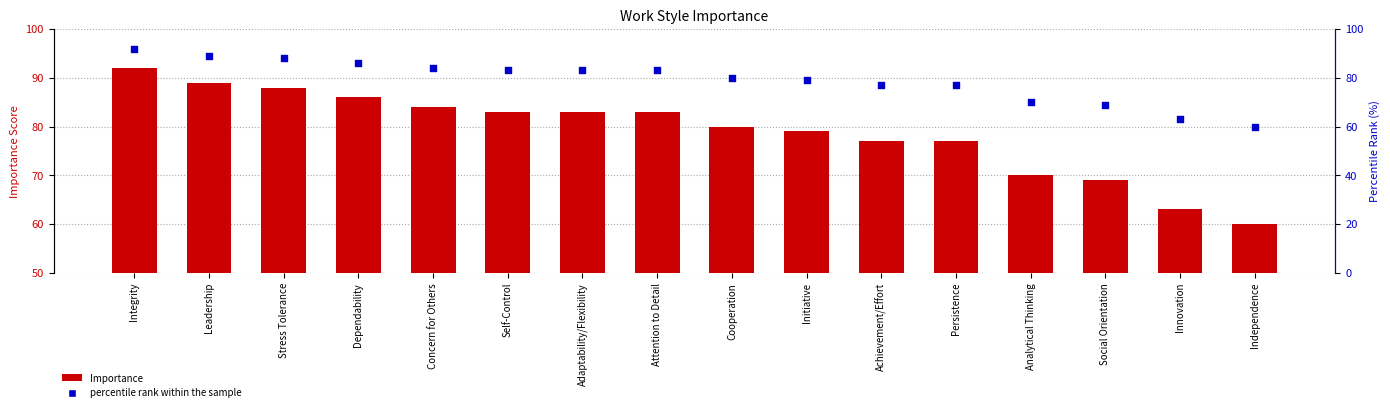

What are all the series names shown in the legend?

Importance, percentile rank within the sample